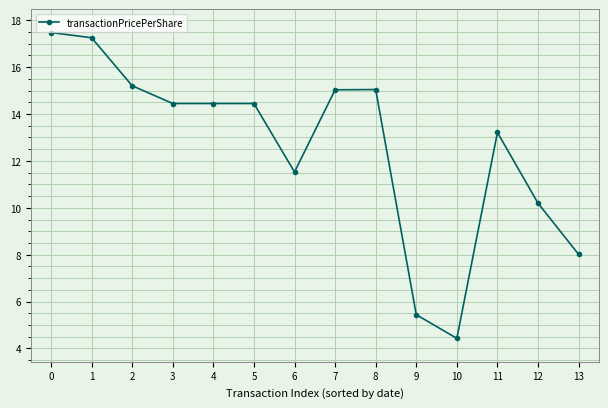

What is the sum of the values at 8 and 9?

20.5